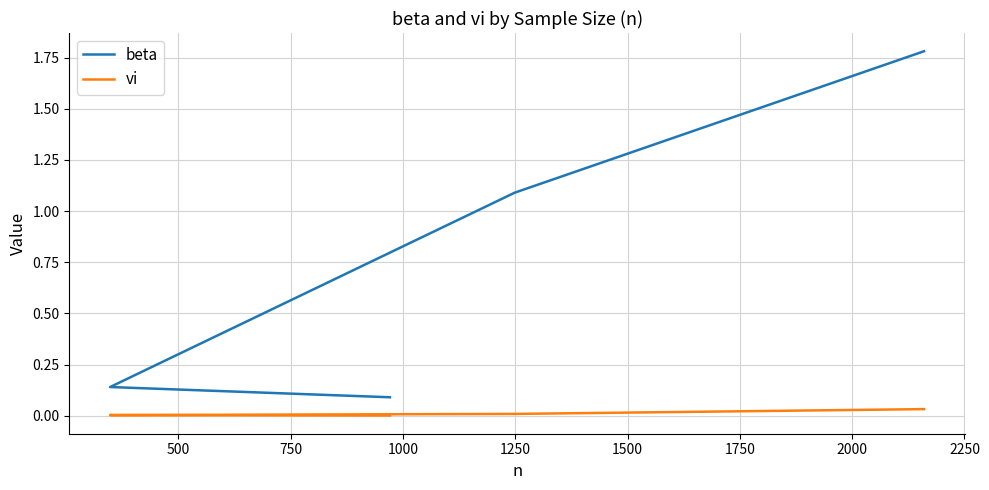

Reading left to right, what are all the values shown in this chart?

beta: 0.1	0.1	1.1	1.8
vi: 0.0	0.0	0.0	0.0